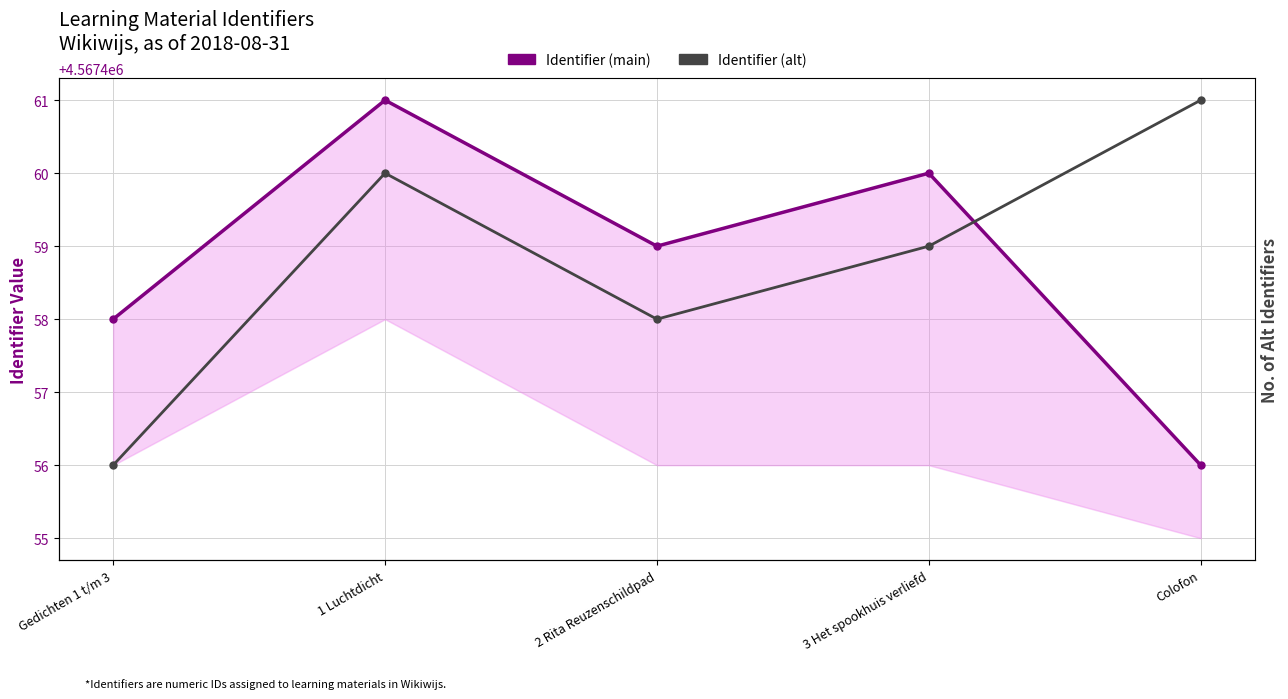

What is the label of the 4th point from the left?

3 Het spookhuis verliefd